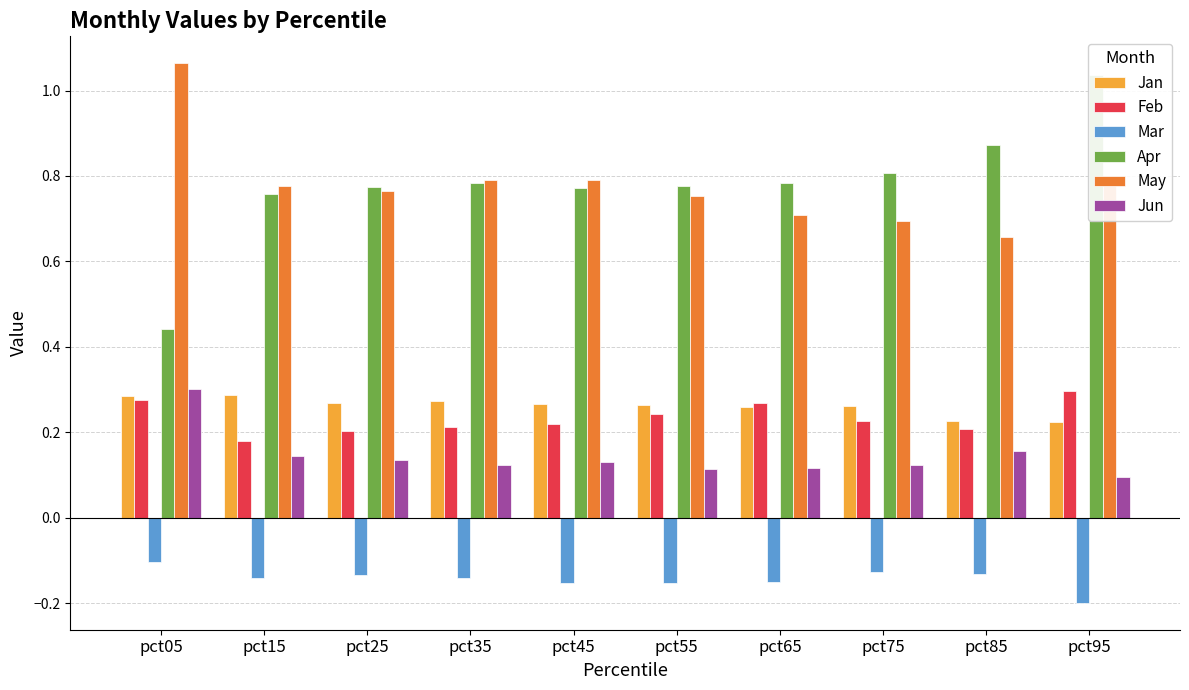

Which series has the largest total across all categories?

Apr